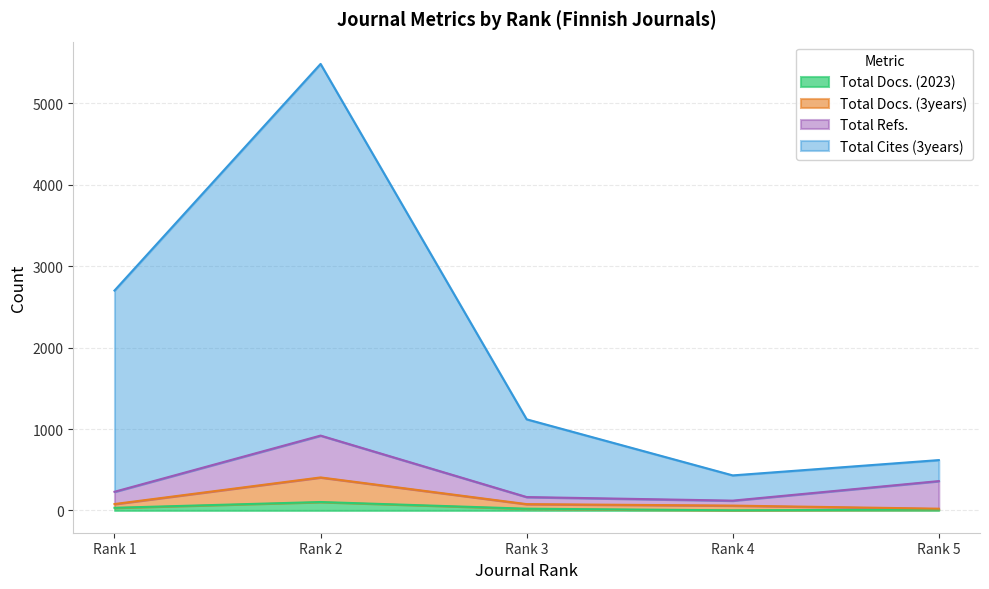

True or false: Total Cites (3years) and Total Docs. (3years) intersect in this chart.

False